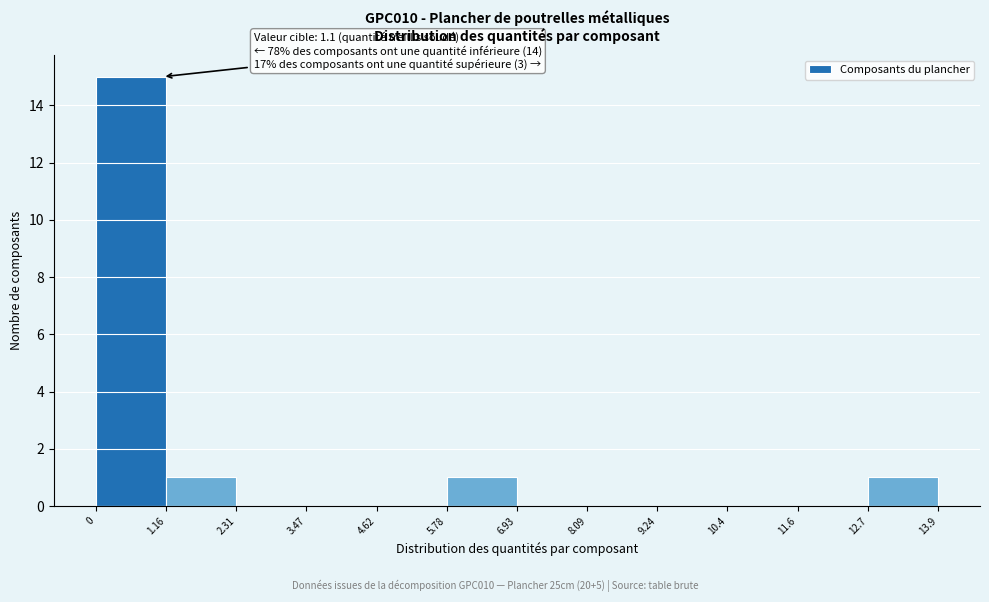

Which range on the x-axis has the tallest bar?

0 to 1.16